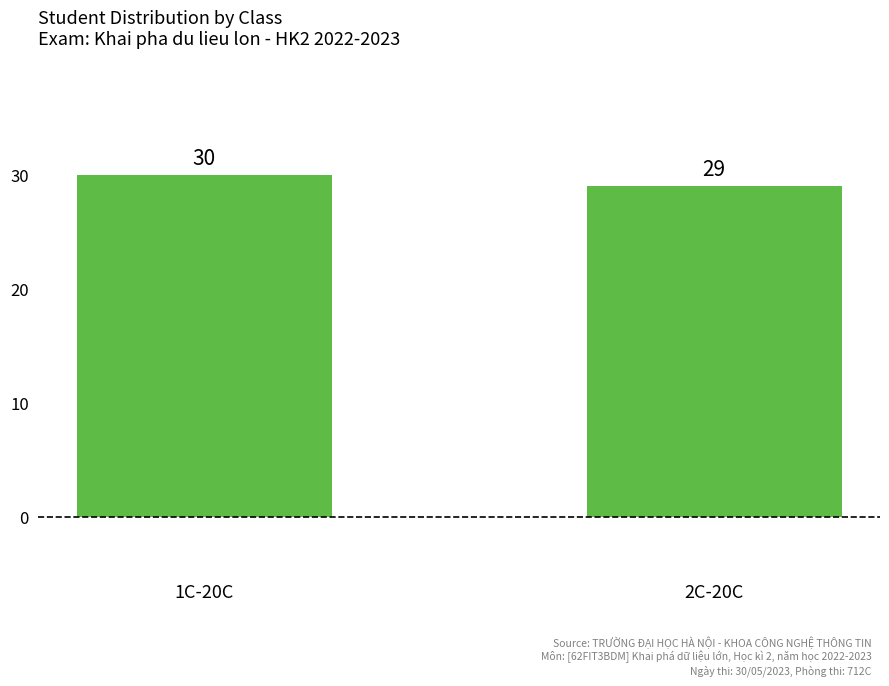

What is the label of the 2nd bar from the right?

1C-20C